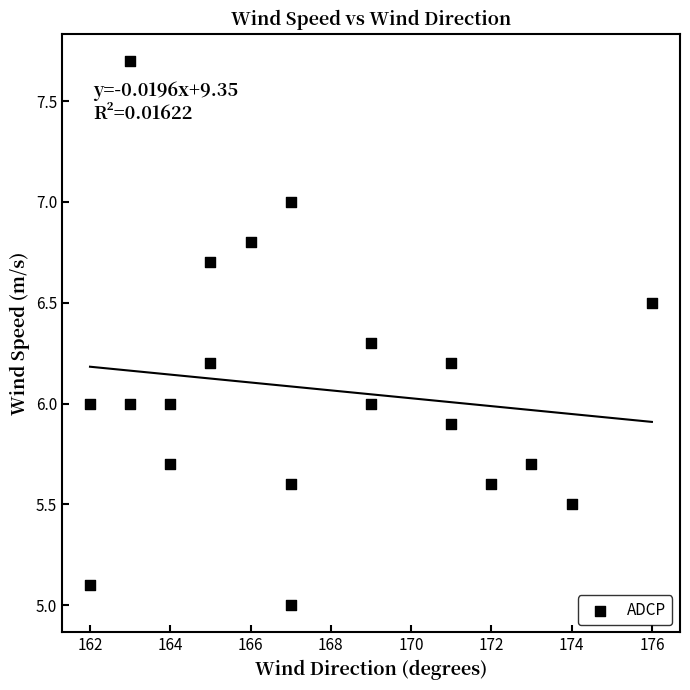

What is the range of X values (max minus min)?

14.0